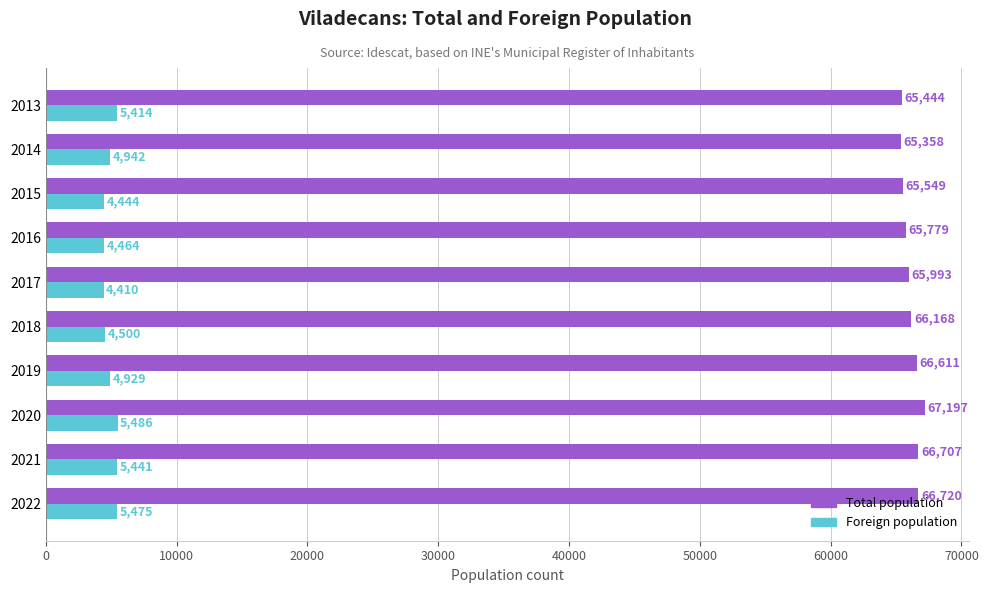

What is the maximum value for Foreign population?

5486